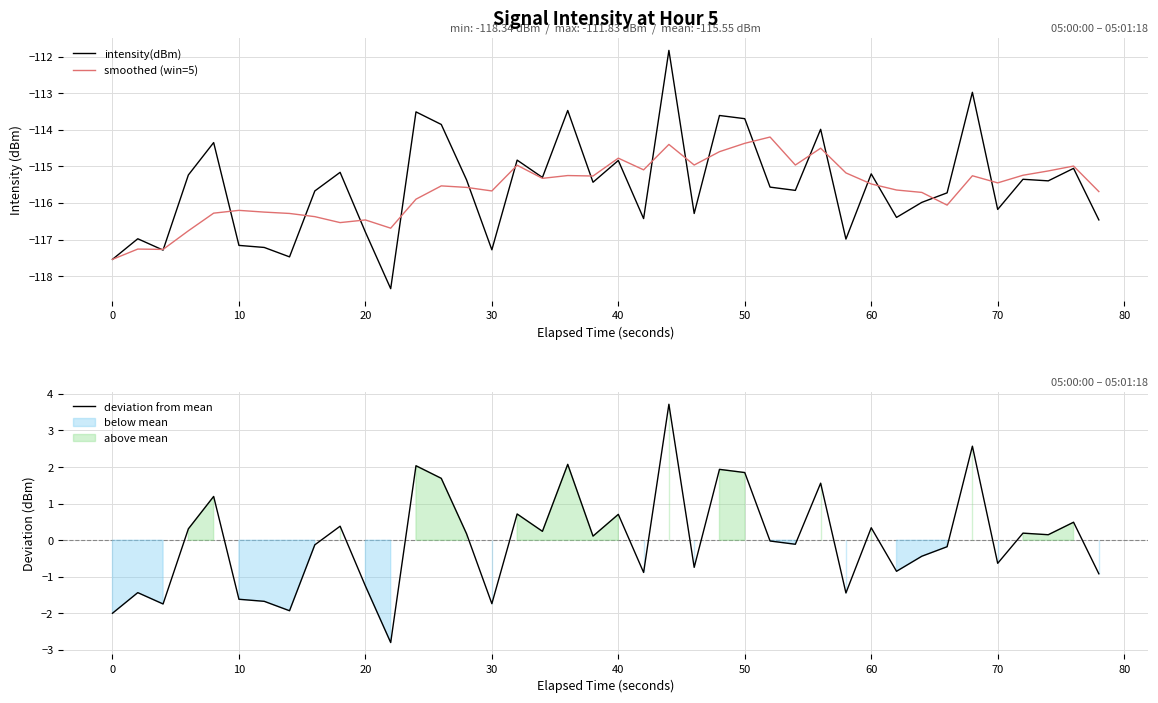

What is the value of the deviation from mean point at the 30th from the left?

-1.4